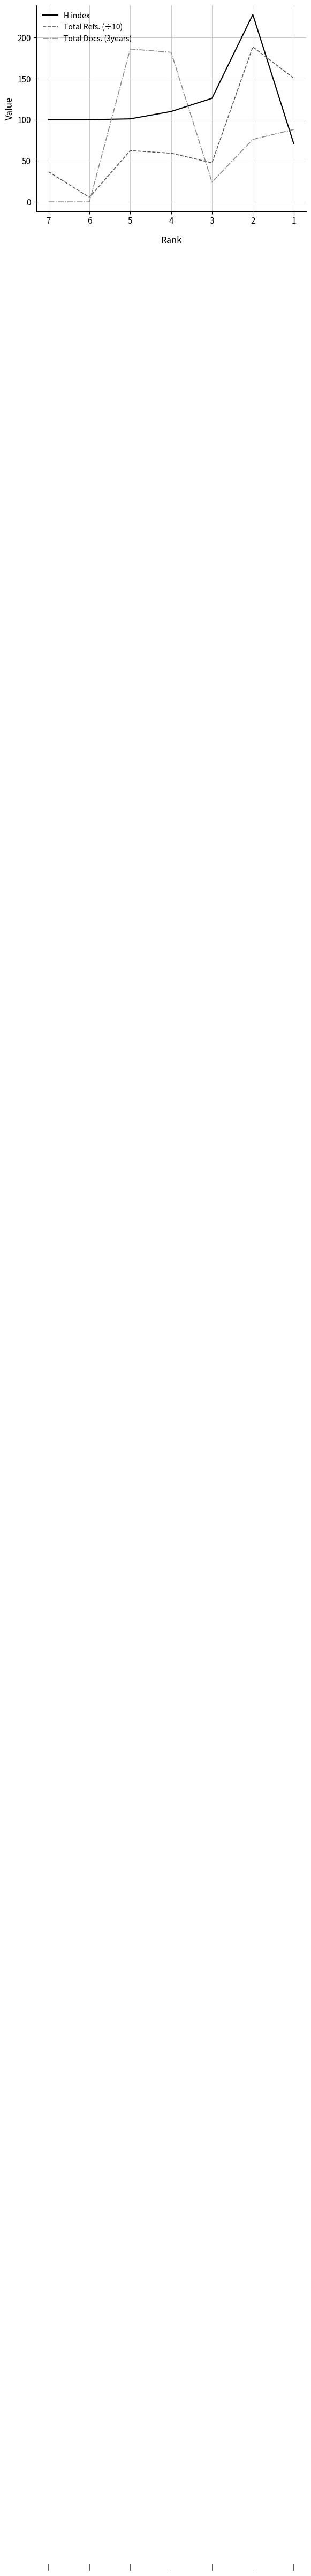

Between which two adjacent categories do Total Refs. (÷10) and H index first intersect?

2 and 1